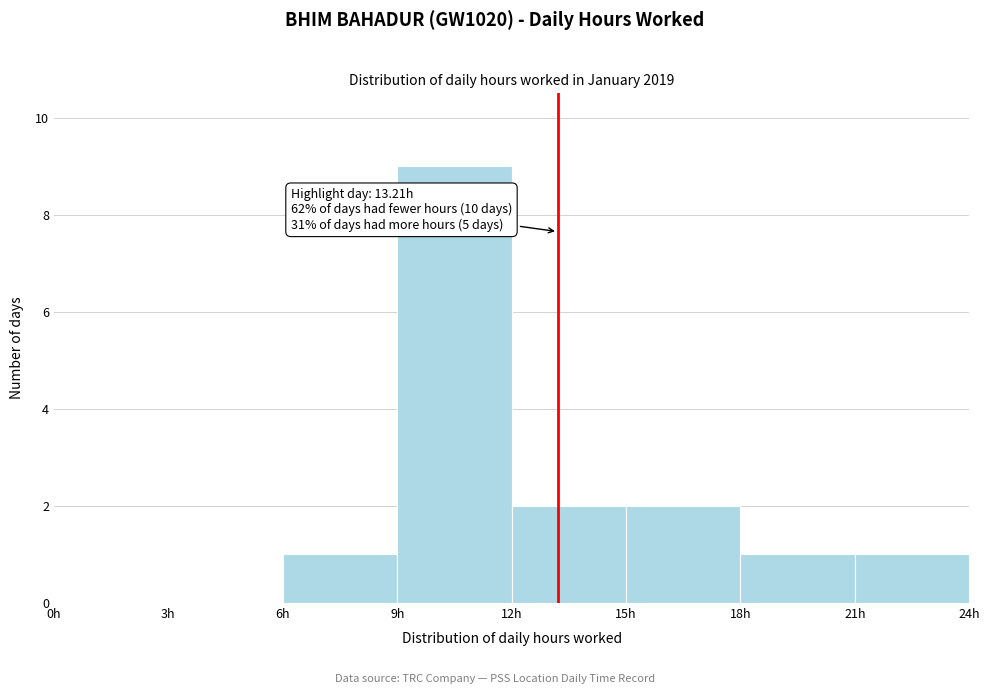

Over which range of the x-axis is the bar tallest?

9 to 12